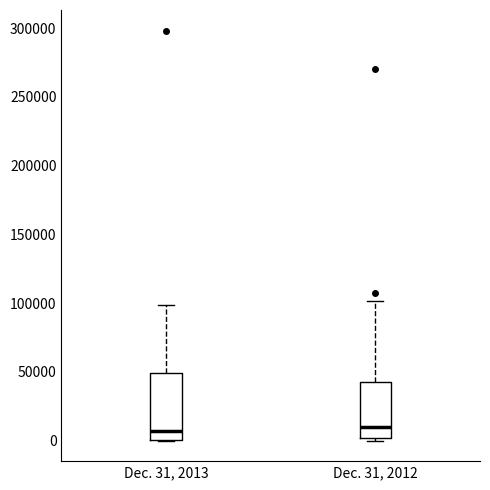

Where is the upper edge of the box for Dec. 31, 2013 on the y-axis? The values are not printed on the chart, so give them approximately, as read against the axis.

50000